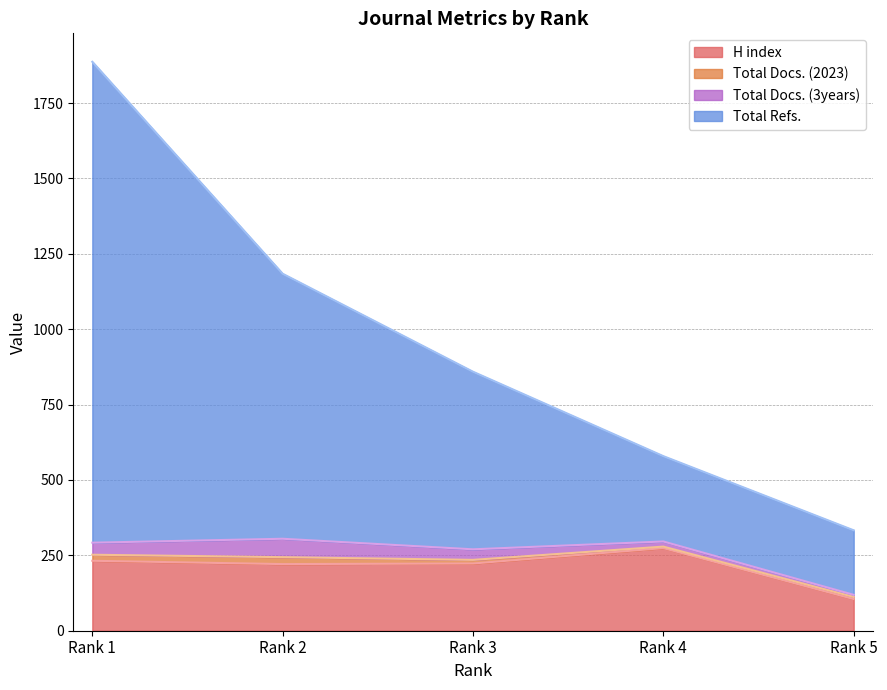

What is the highest value of the H index series?

274